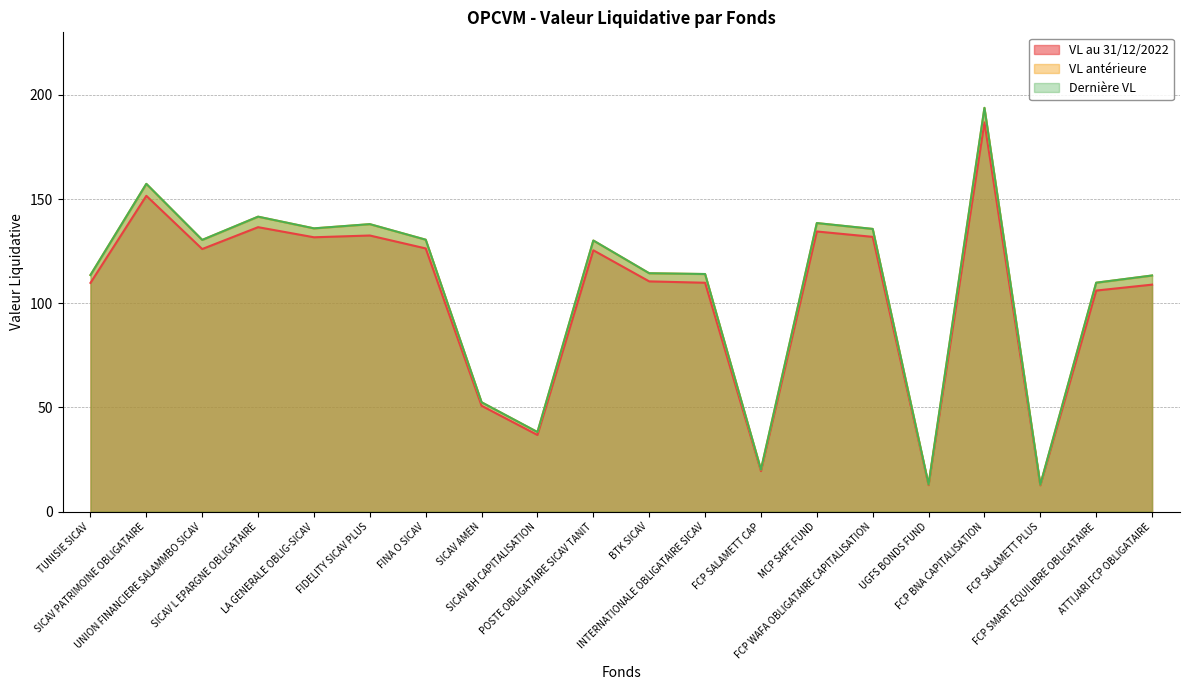

True or false: VL au 31/12/2022 and Dernière VL intersect in this chart.

False